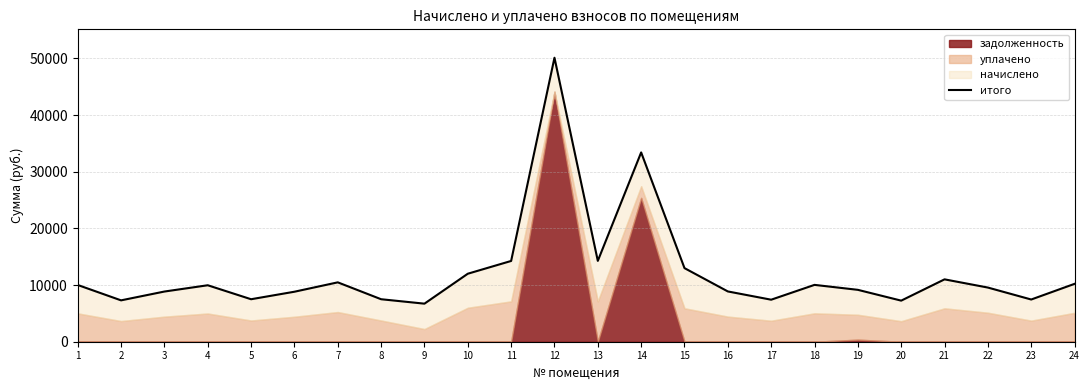

What is the value of the 23rd point from the left?

7452.0